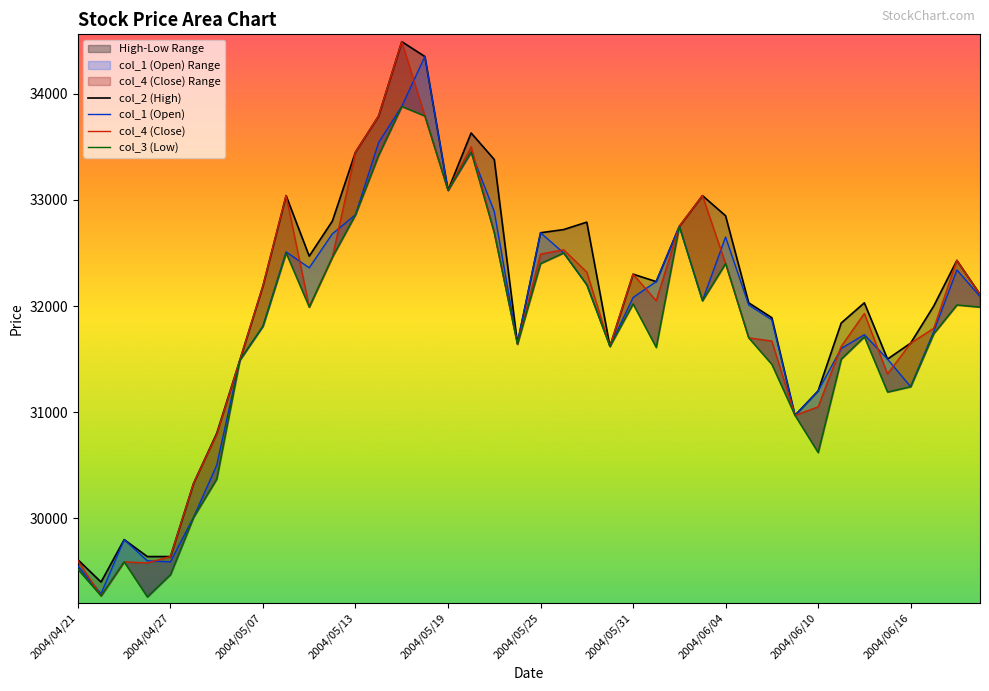

Is the value of col_1 (Open) at 2004/04/21 greater than the value of col_3 (Low) at 33?

No